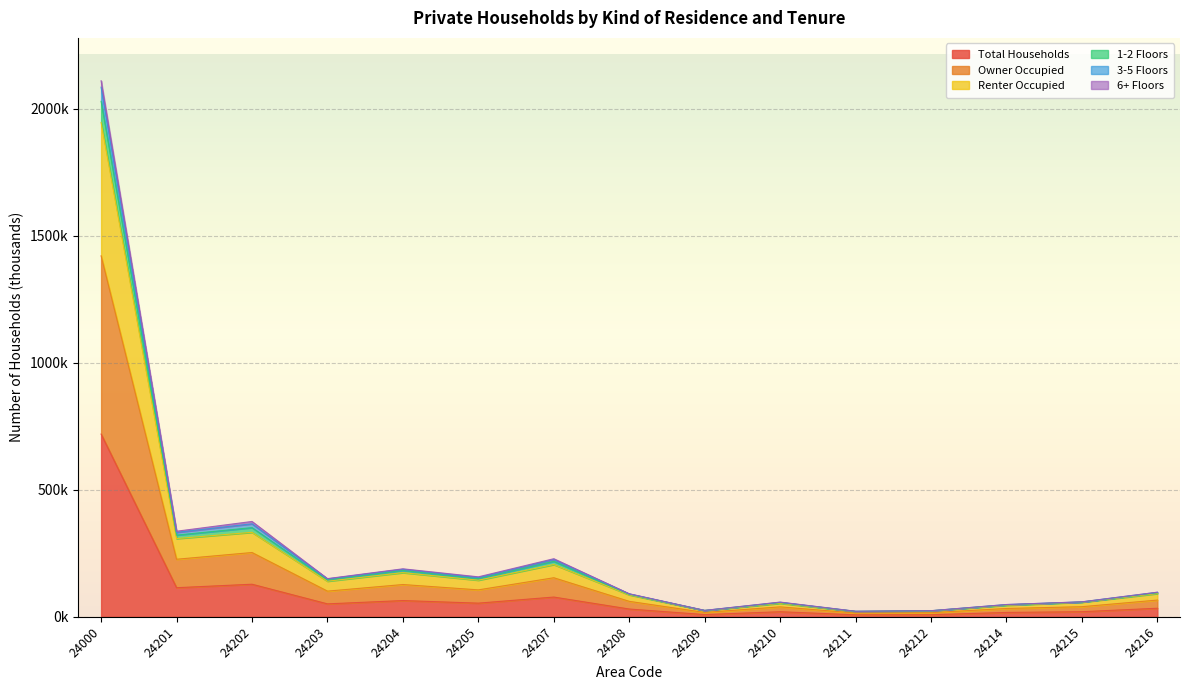

How many categories are shown in the chart?

15